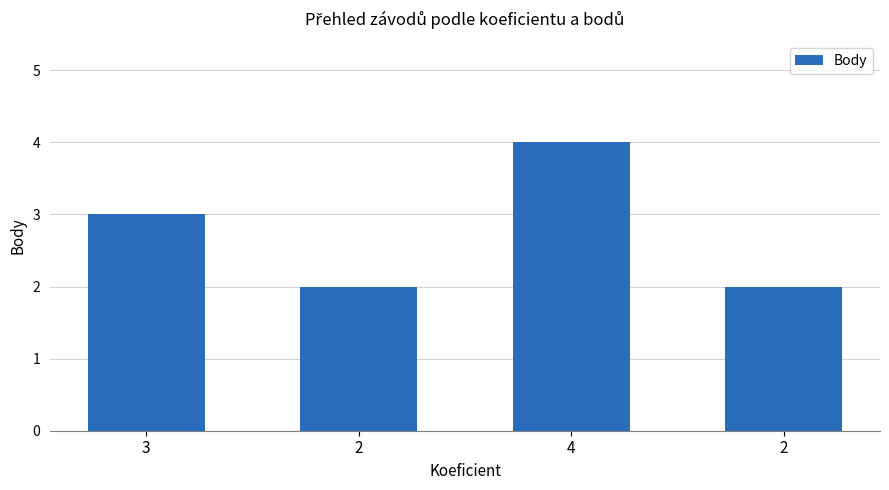

Is it true that the value at 4 is 4?

True